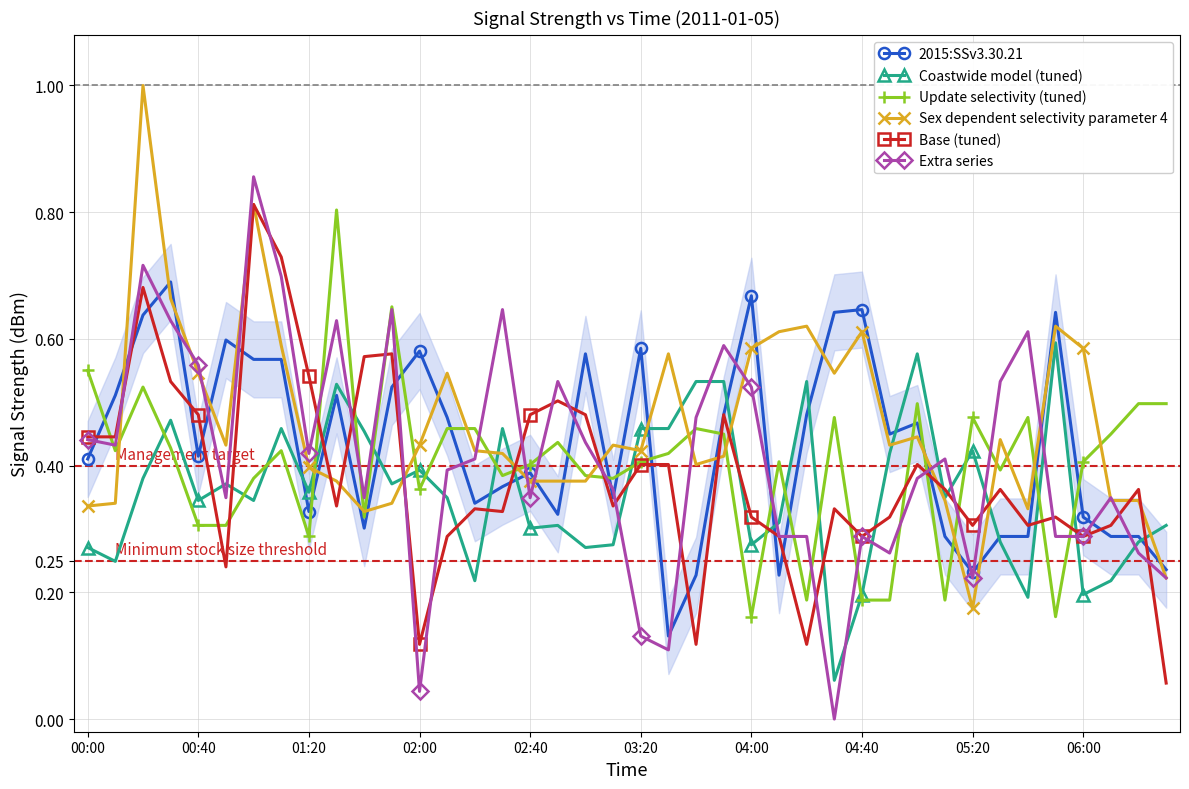

True or false: Base (tuned) has more than 1 points higher than both neighbors.

True